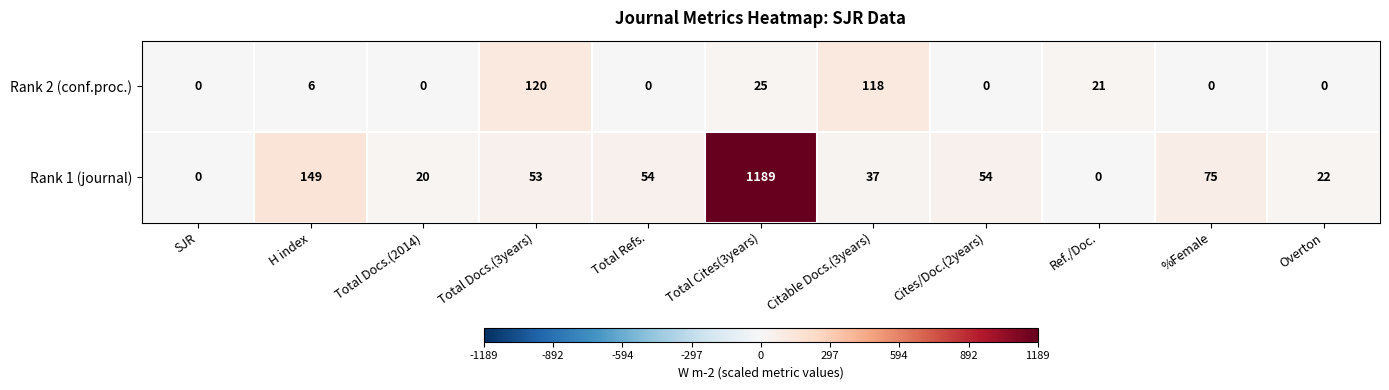

What is the difference between the maximum and second lowest values in the Rank 2 (conf.proc.) series?

120